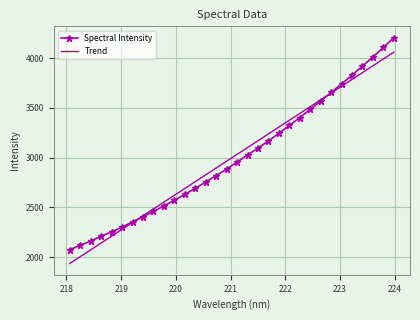

What is the minimum value for Spectral Intensity?

2074.5